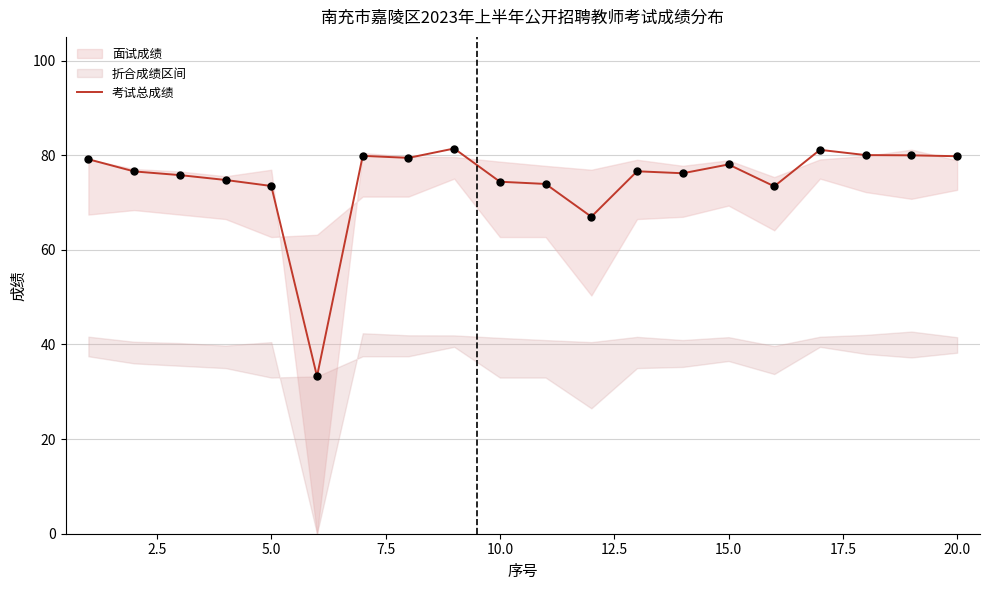

What is the maximum value for 考试总成绩?

81.4